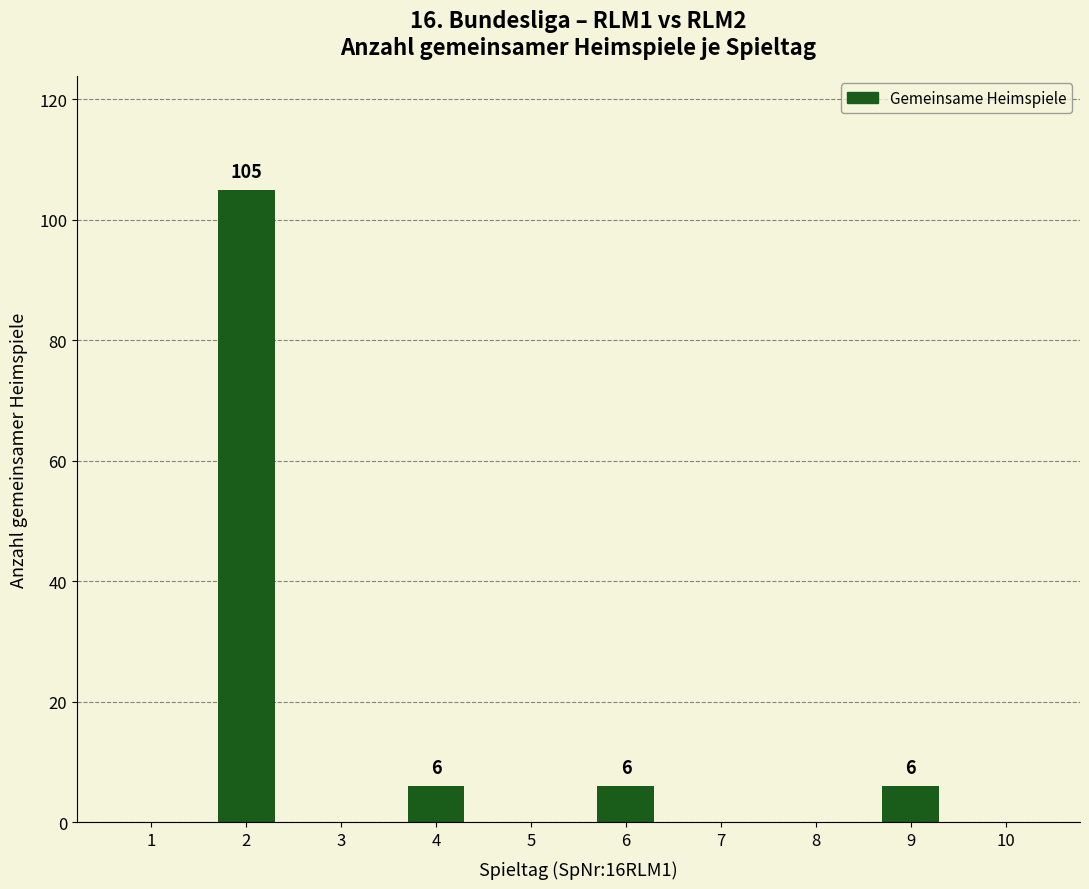

How many categories are shown in the chart?

10